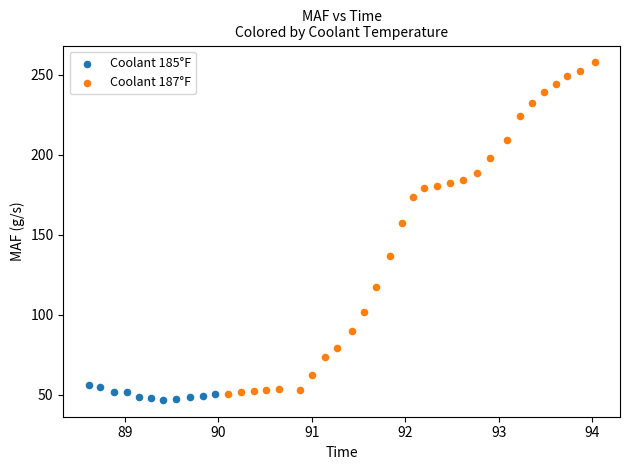

Which series reaches the minimum Y coordinate?

Coolant 185°F